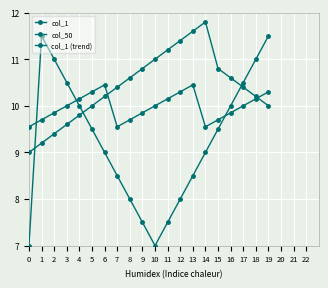

Which has a higher value, 18 or 12?

12